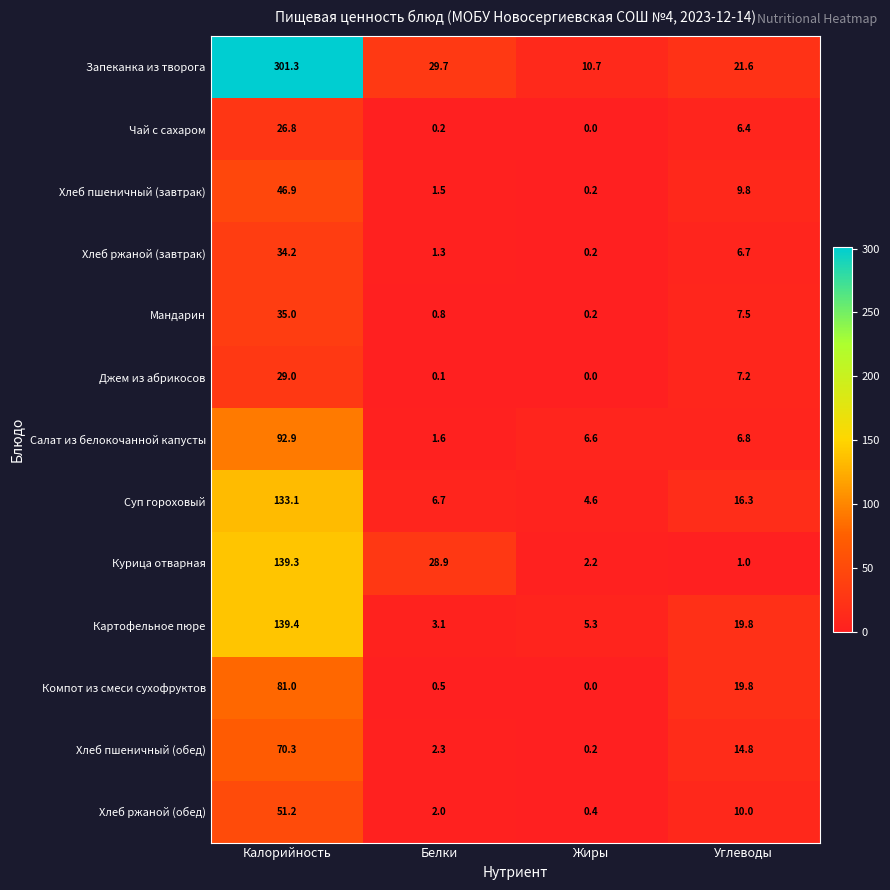

Read the Курица отварная value at Углеводы.

1.0